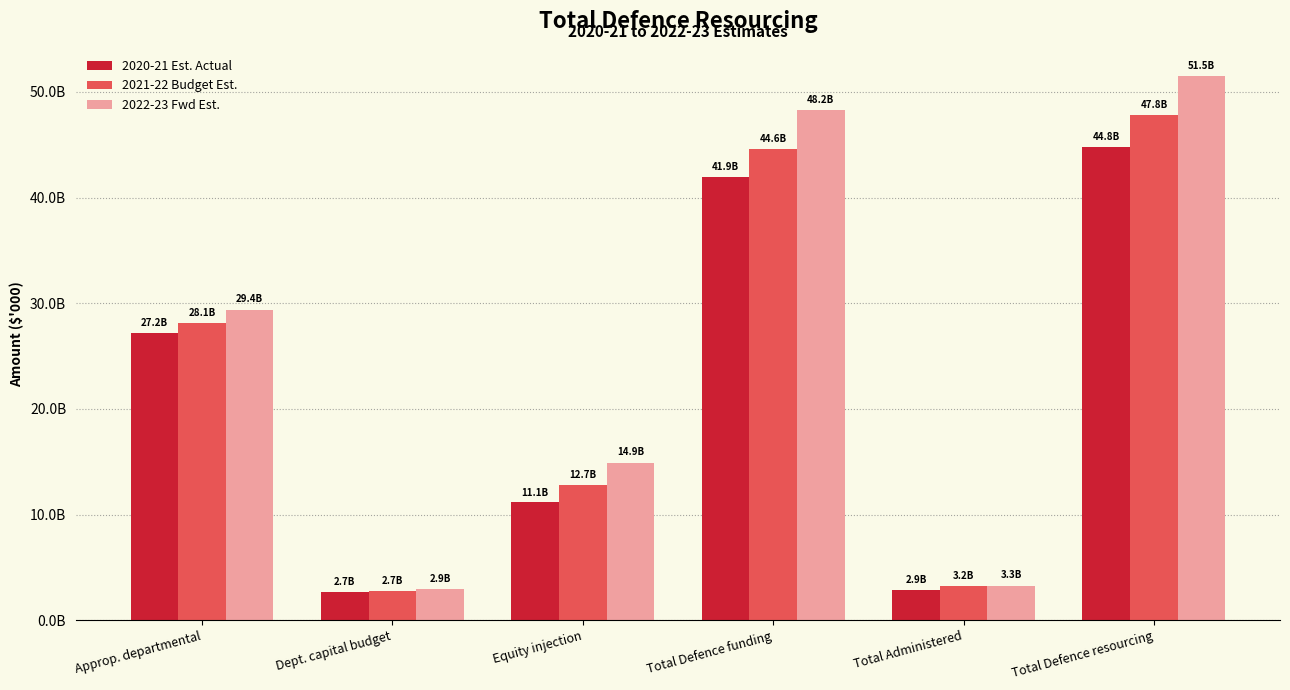

Reading left to right, extract all data points from this chart.

2020-21 Est. Actual: 27216447	2668954	11145750	41931680	2859256	44790936
2021-22 Budget Est.: 28098406	2714271	12747992	44567958	3199845	47767803
2022-23 Fwd Est.: 29365494	2912346	14909962	48241800	3260956	51502756